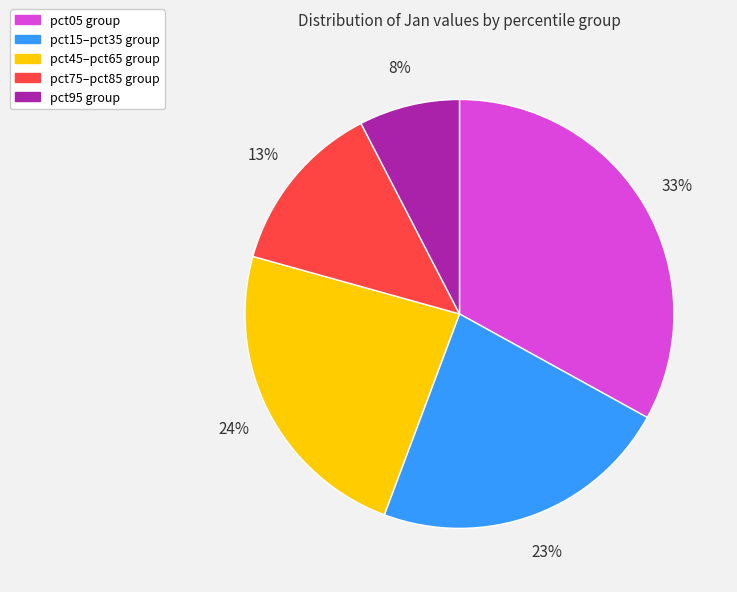

Is there a majority slice in this chart?

No